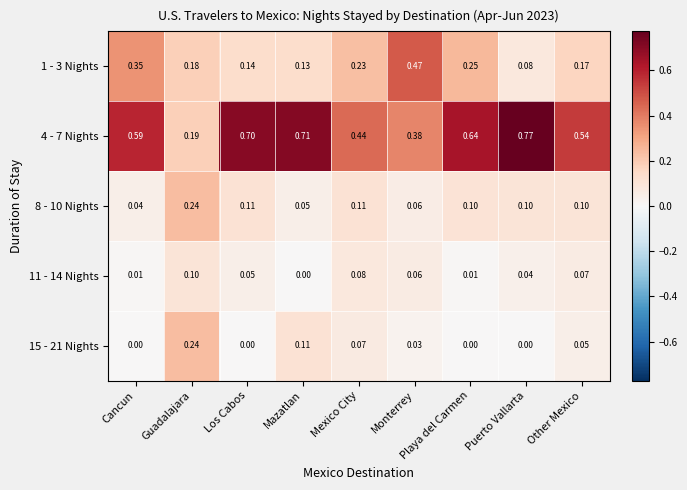

At which label does 1 - 3 Nights reach its minimum?

Puerto Vallarta